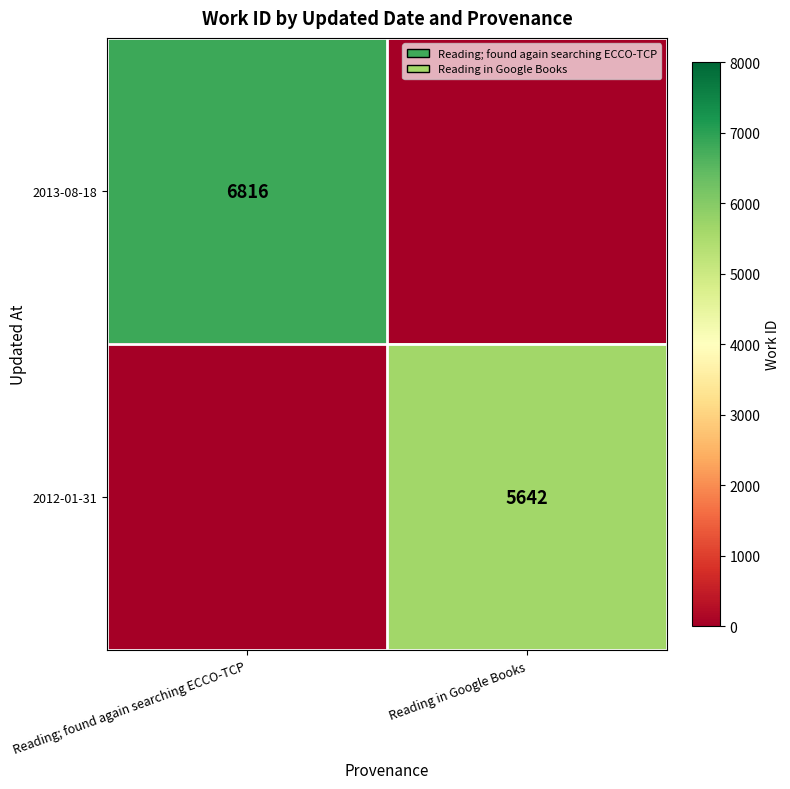

Is it true that 2012-01-31 equals 5642 at Reading in Google Books?

True